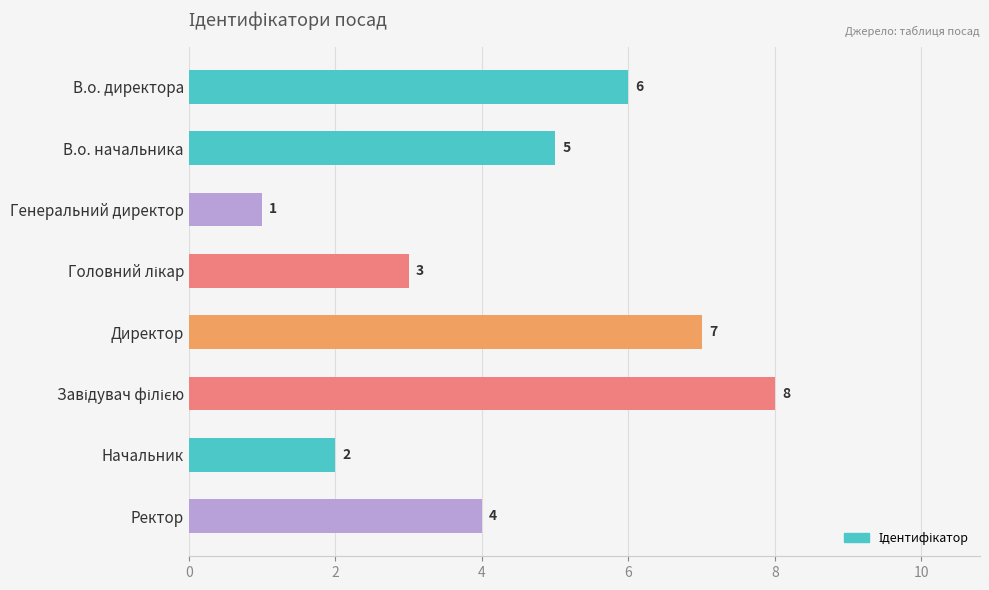

What is the change in value from Генеральний директор to Директор?

+6